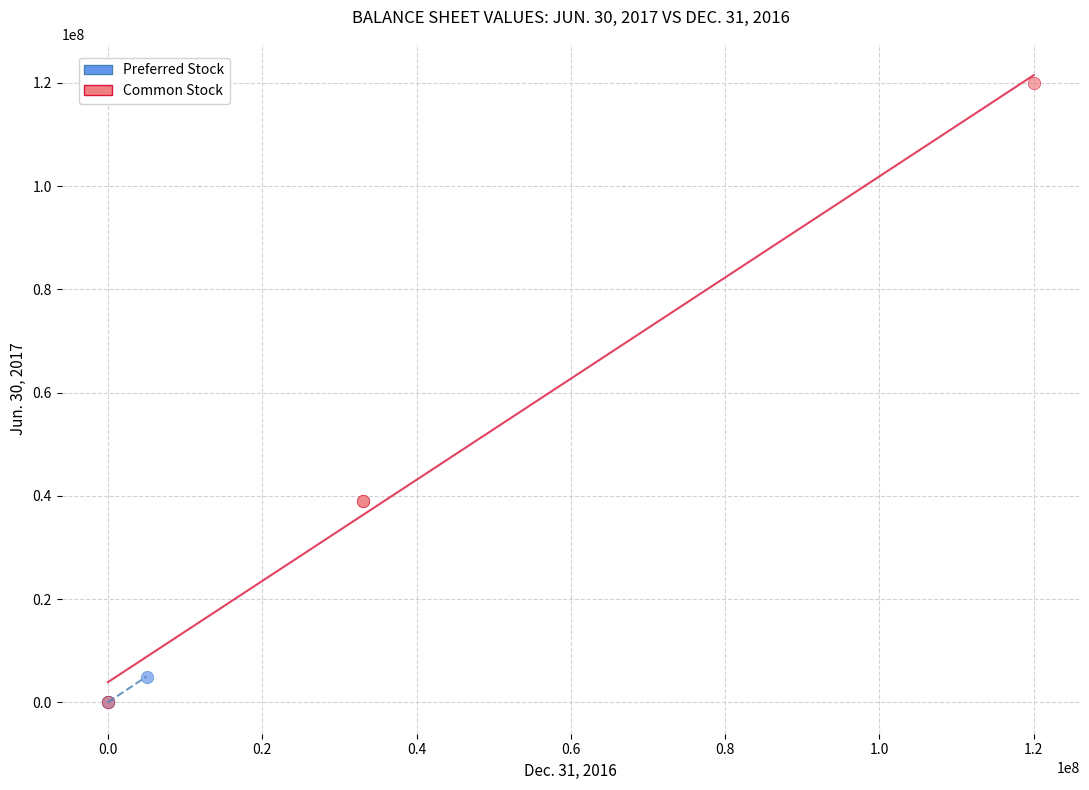

Which series contains the highest Y value?

Common Stock